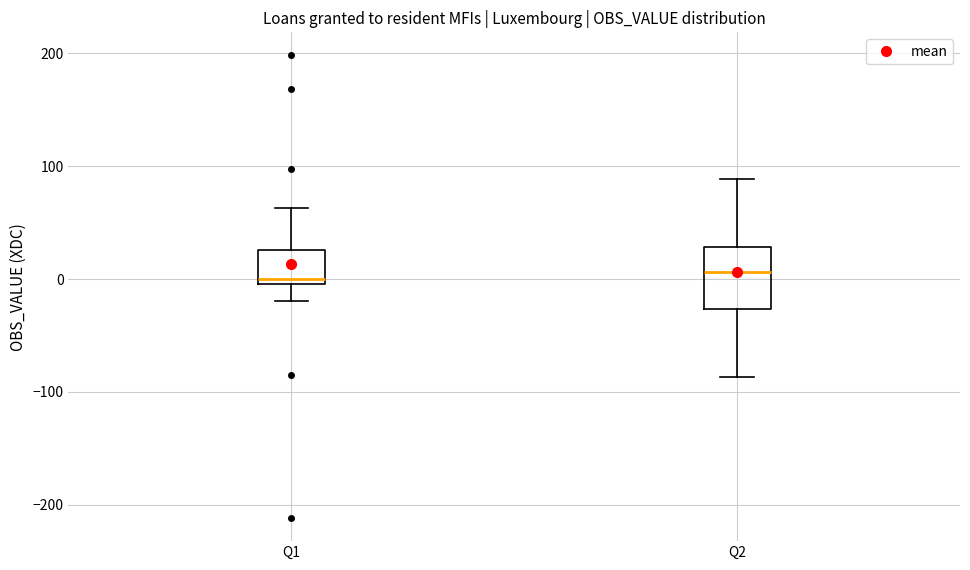

Comparing the boxes themselves (not the whiskers), which one is the tallest?

Q2